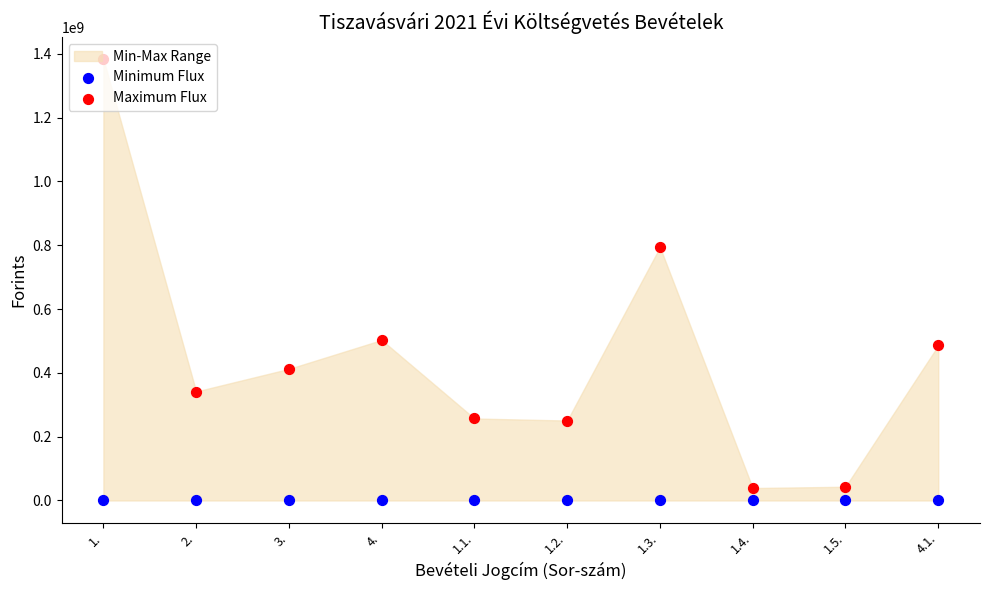

At which category is the sum across all series the highest?

1.